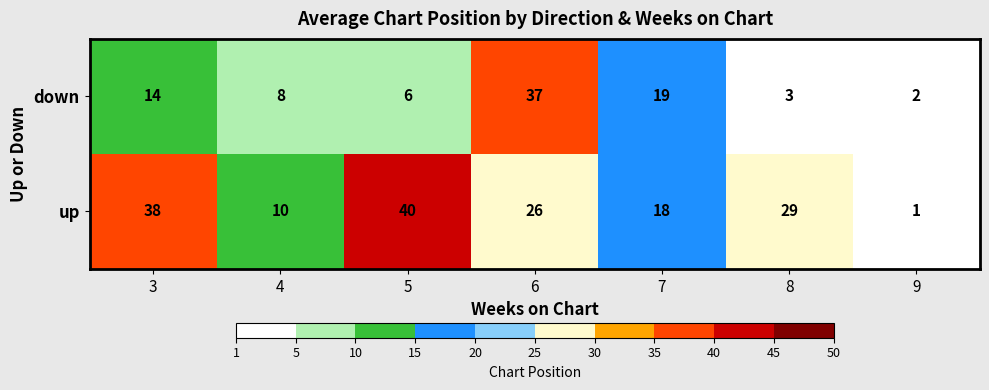

At 7, list the series in order from largest to smallest.

down, up